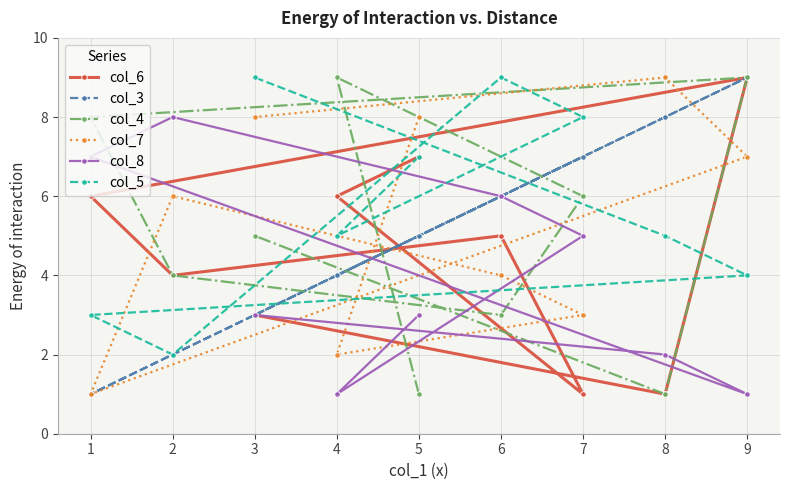

True or false: col_5 has a value of 1 at 4.

False